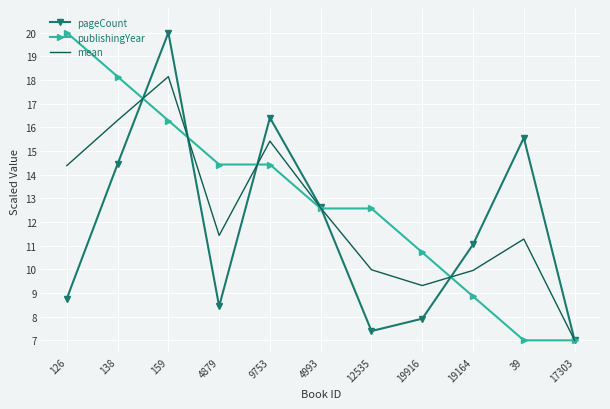

What position from the right is 17303?

1